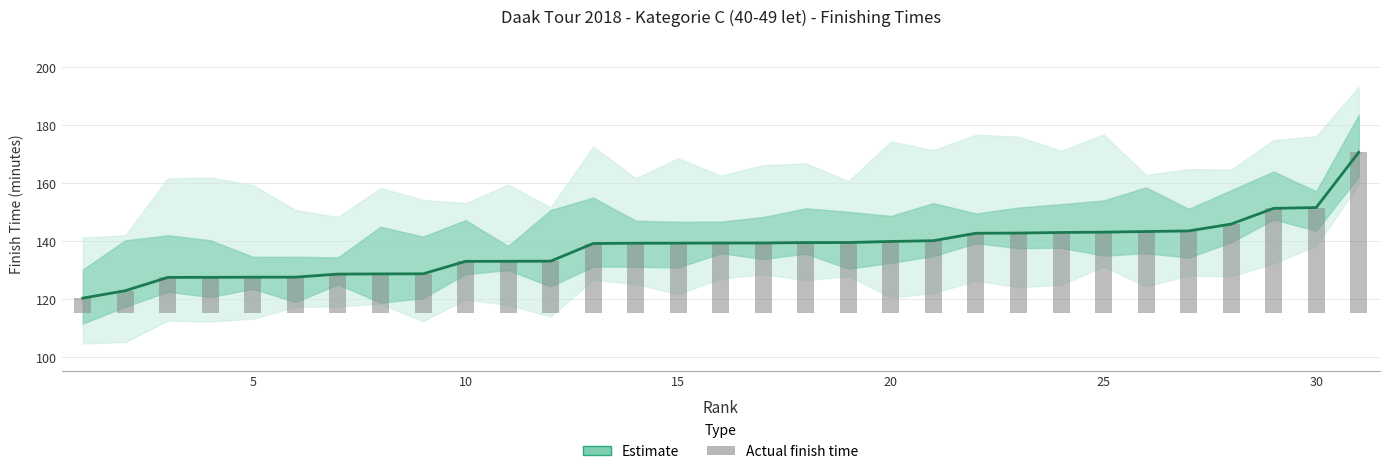

Rank the series by their average value, from highest to lowest.

Estimate, Actual time (bar)